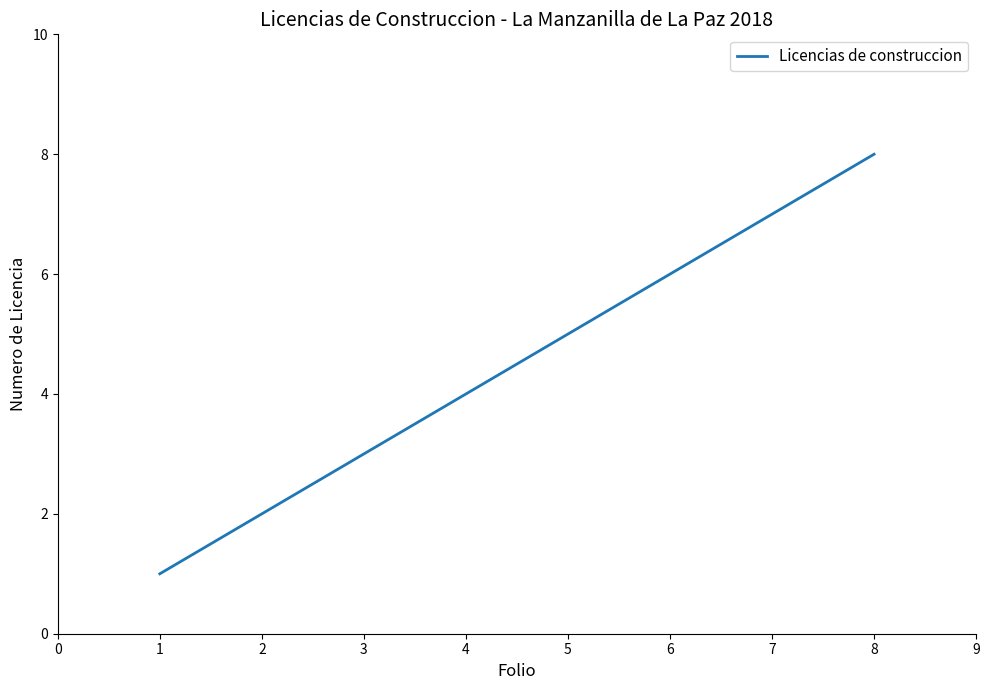

Is this an area chart (filled region under the line)?

No